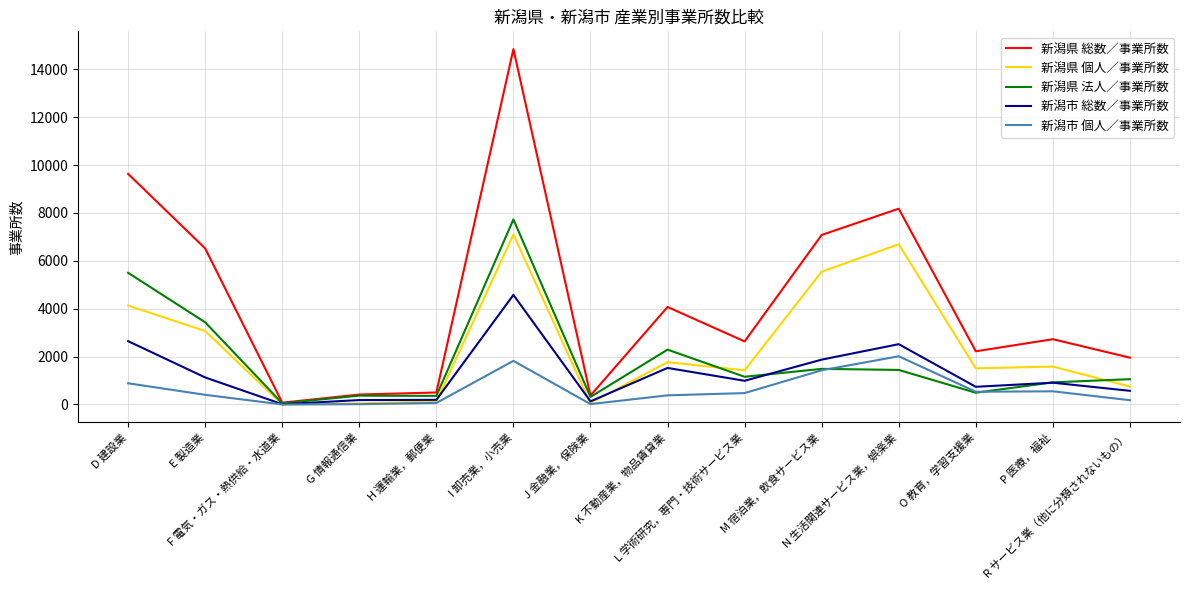

What is the difference between the 新潟県 個人／事業所数 values at R サービス業（他に分類されないもの） and F 電気・ガス・熱供給・水道業?

750